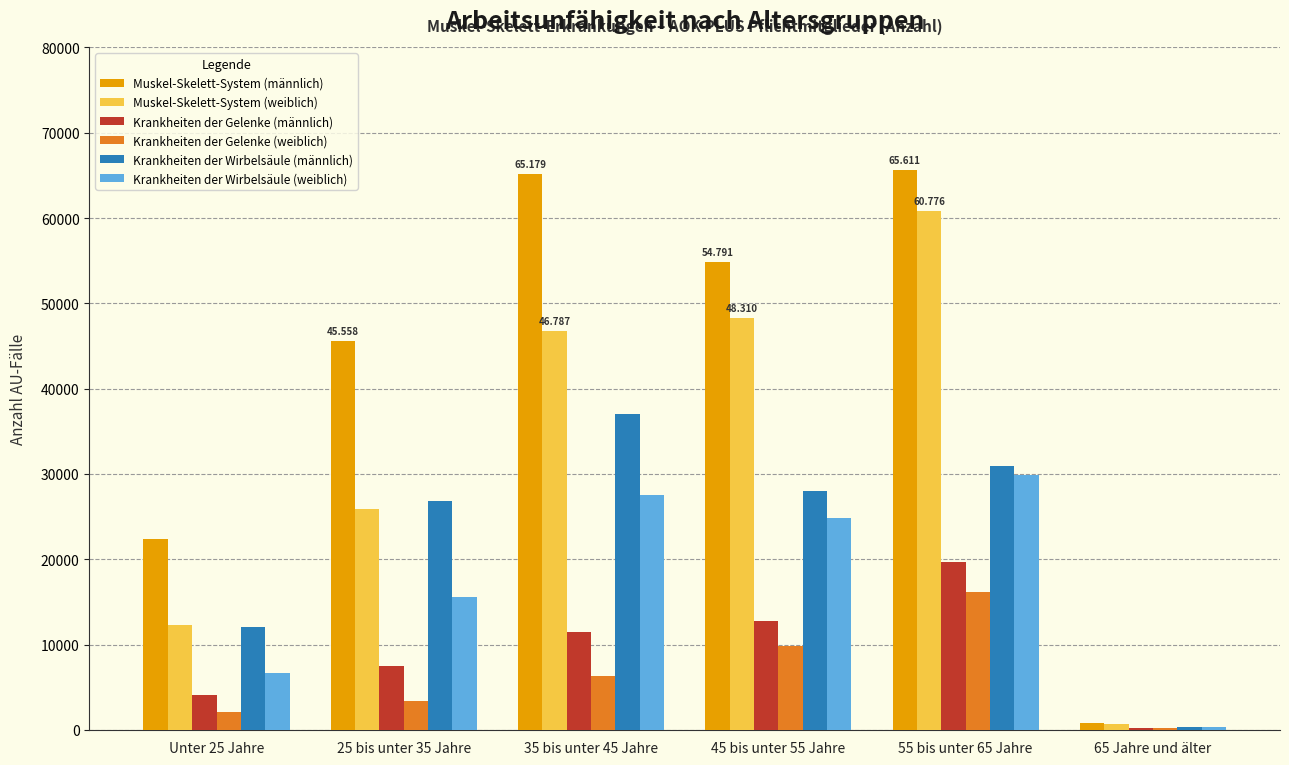

What is the sum of the Krankheiten der Gelenke (männlich) values at 65 Jahre und älter and 45 bis unter 55 Jahre?

13010